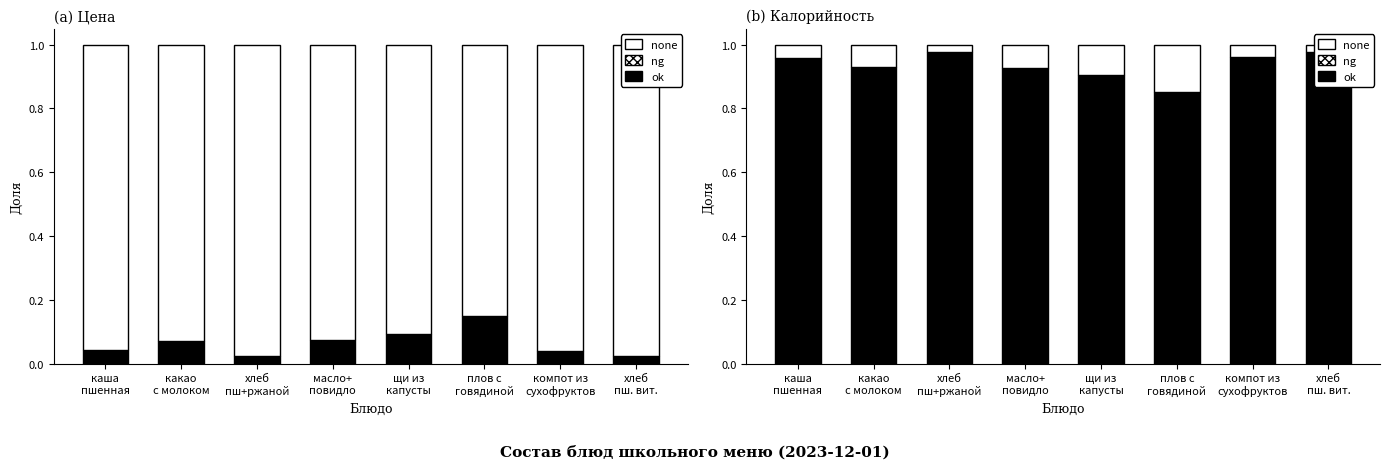

At which label is none closest to 0?

хлеб
пш+ржаной